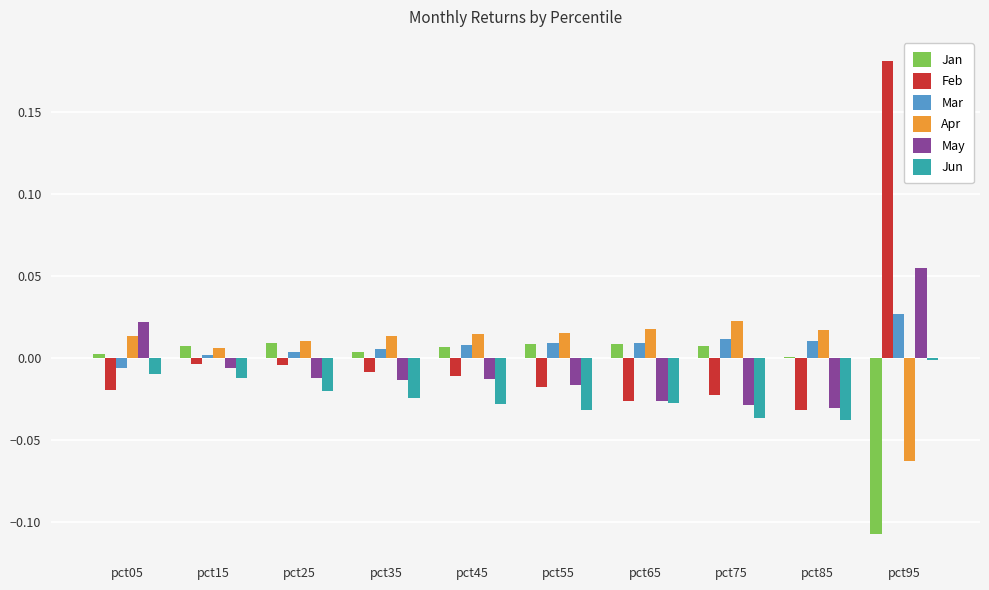

True or false: Mar has a value of 0.0 at pct95.

True